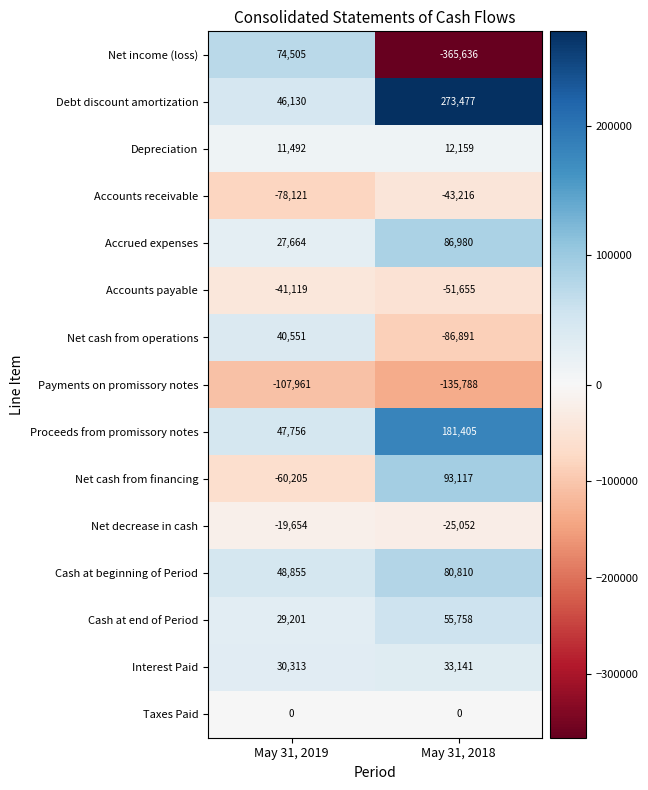

True or false: Net cash from financing has a value of -60205 at May 31, 2019.

True